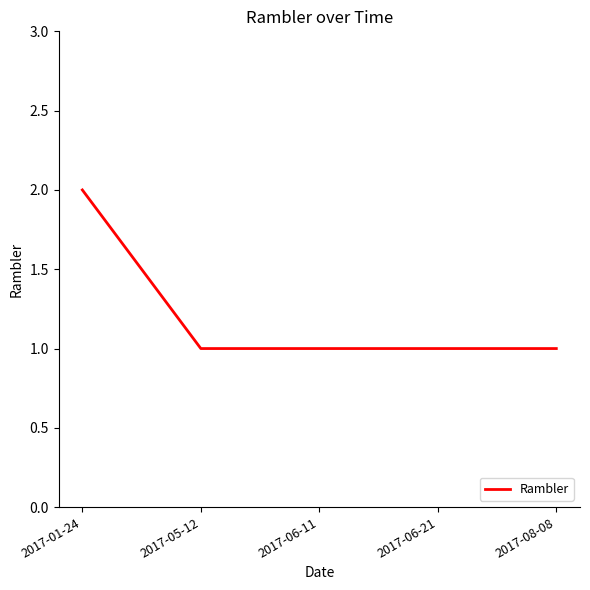

Is it true that the value at 2017-06-11 is 1?

True